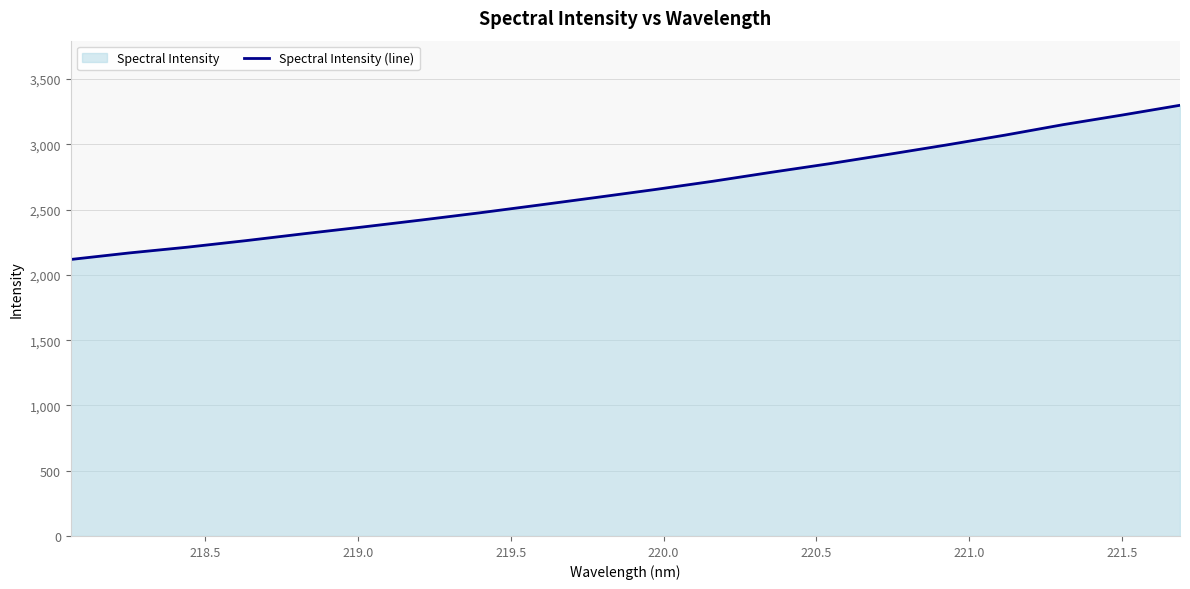

What is the maximum value shown in the chart?

3299.5